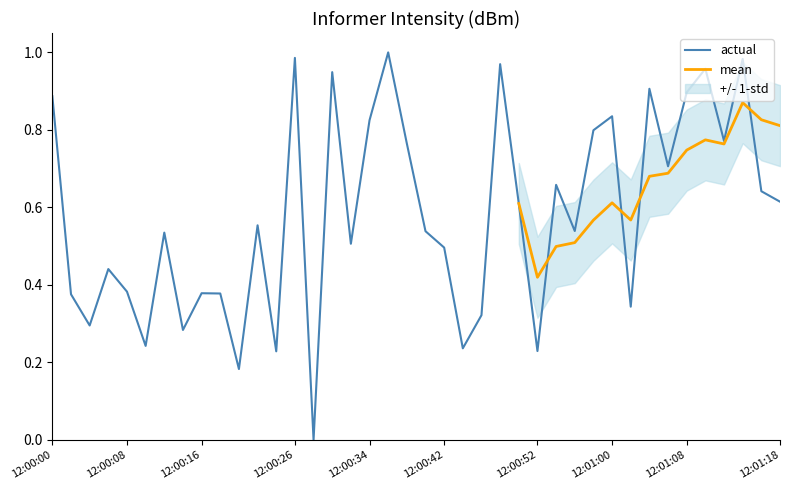

True or false: the data shows 0.2 at 31.

False